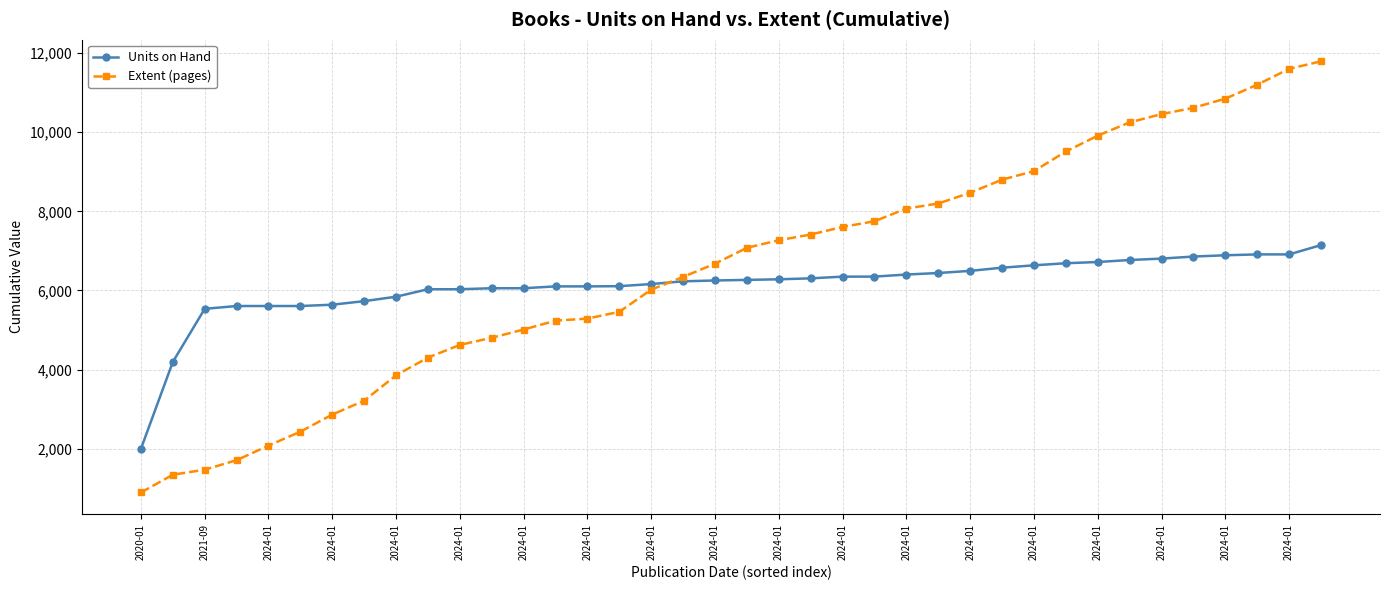

What is the difference between the second highest and second lowest values in the Extent (pages) series?

10254